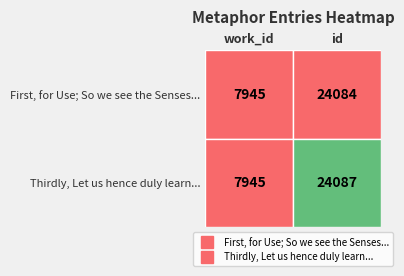

What is the average value of the First, for Use; So we see the Senses... series?

16014